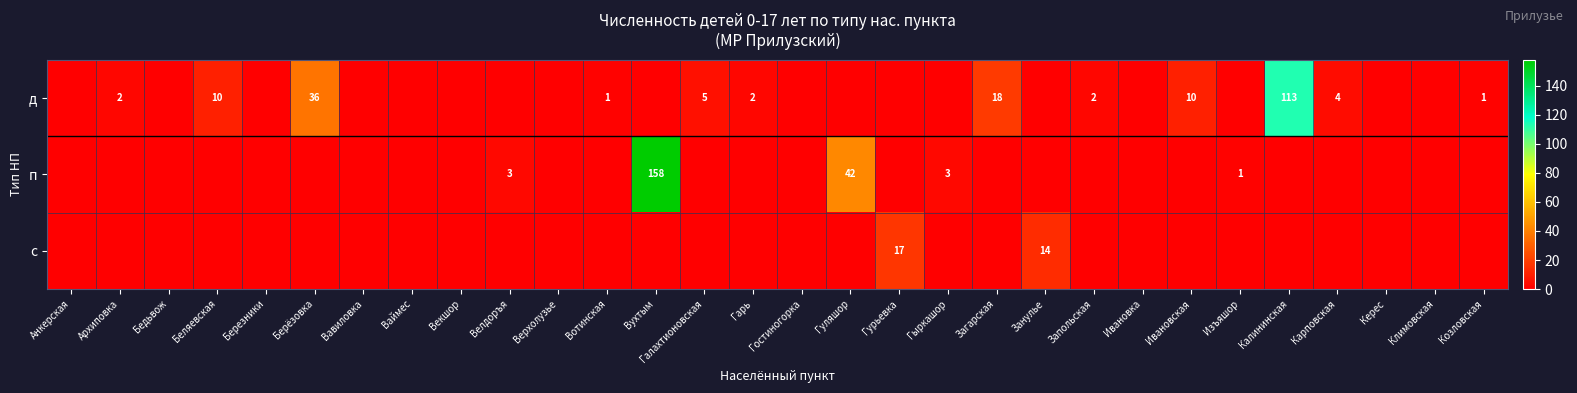

The п series shows 158 at Вухтым. True or false?

True